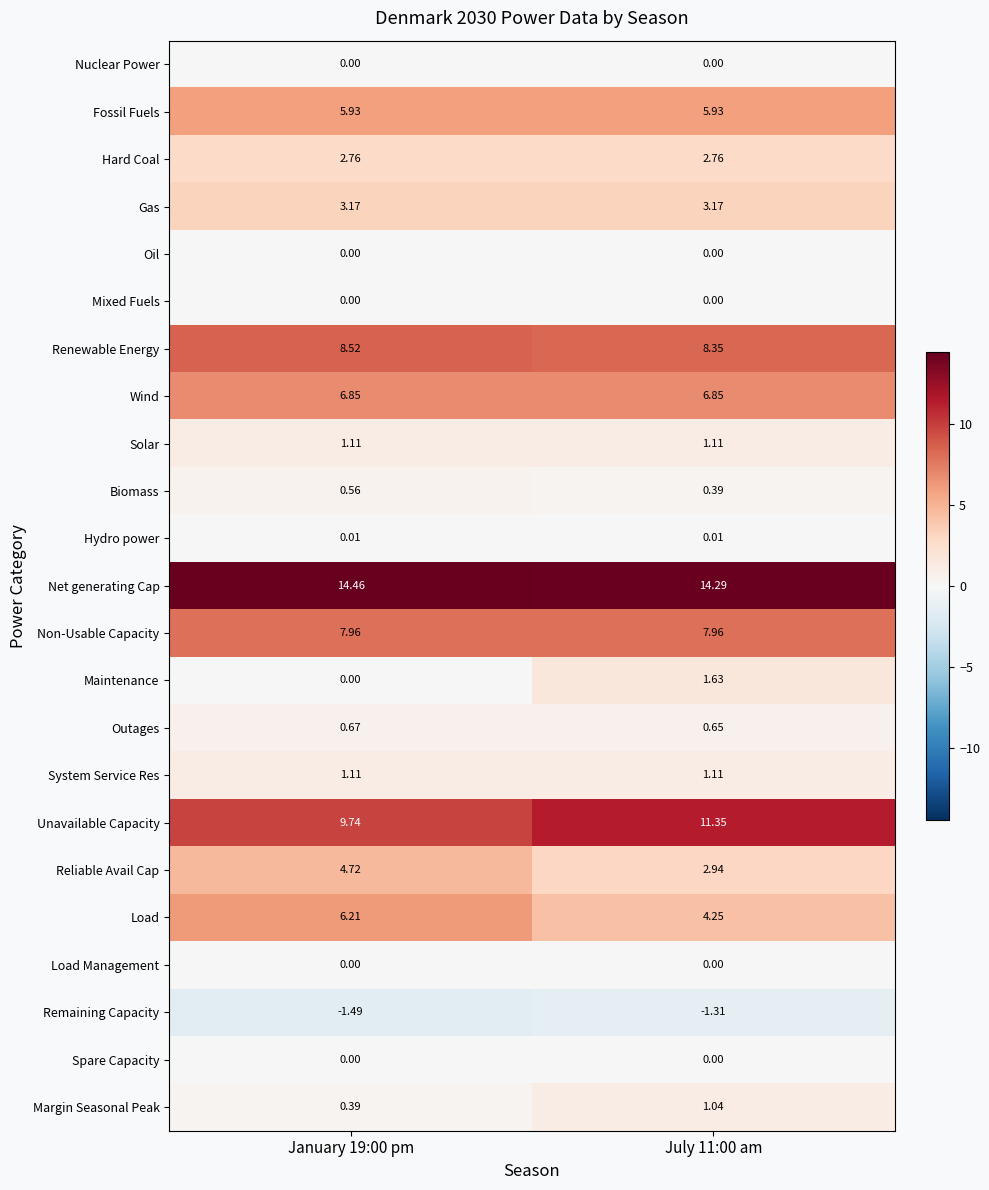

Which series has the largest total across all categories?

Net generating Cap